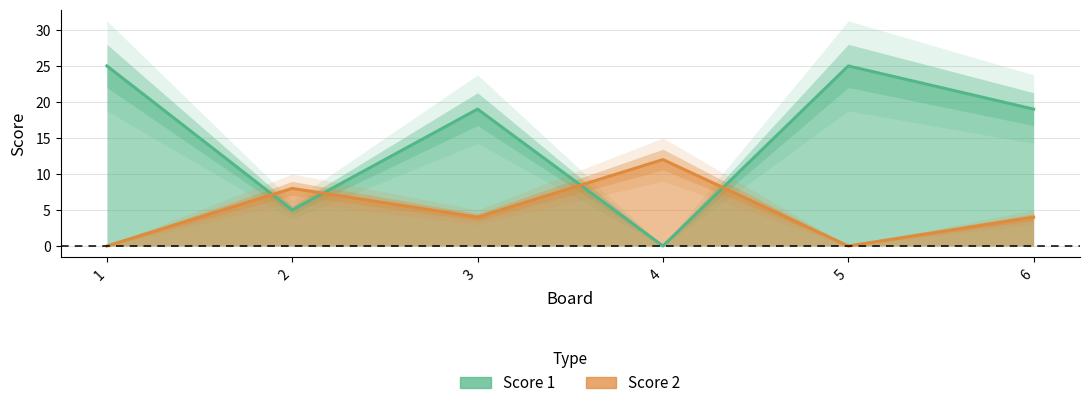

True or false: Score 1 and Score 2 intersect in this chart.

True